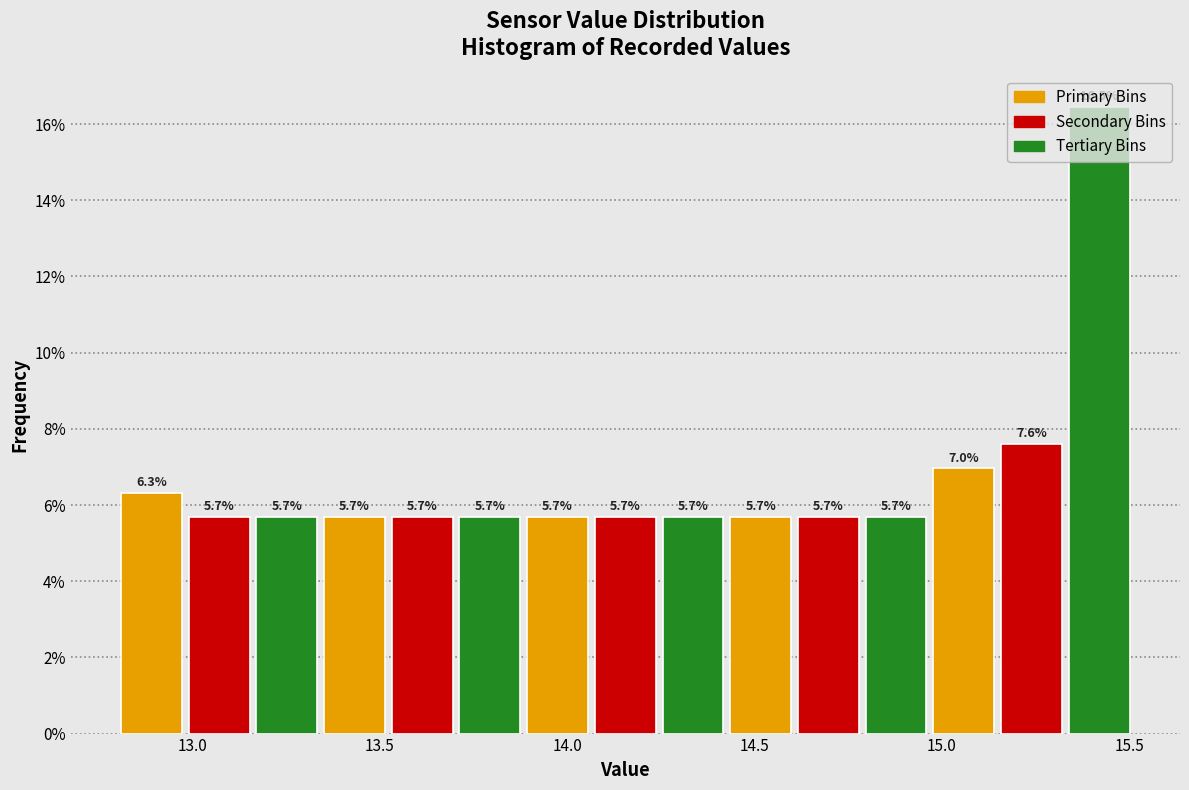

Read against the x-axis, roughly where is the centre of the tallest bar?

15.40